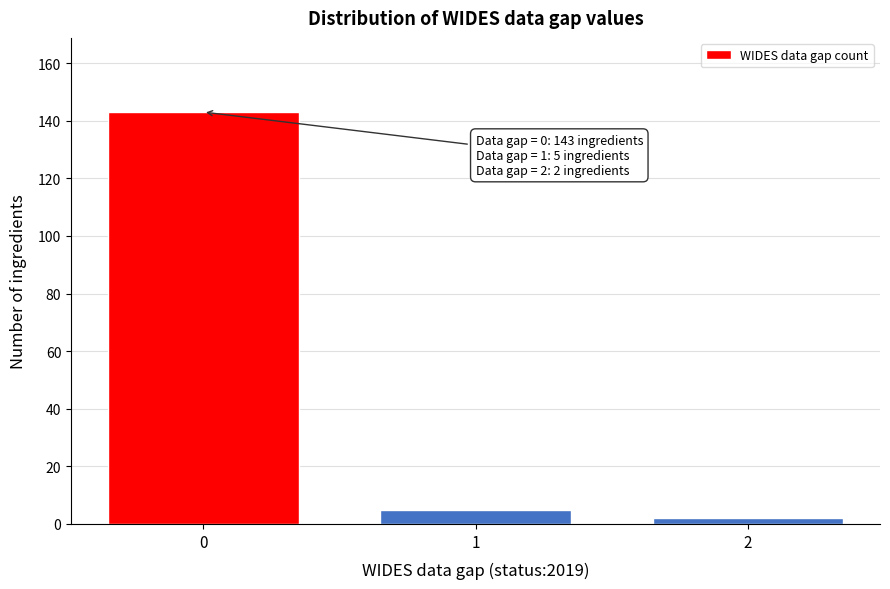

Reading left to right, list all the values displayed in this chart.

0=143	1=5	2=2